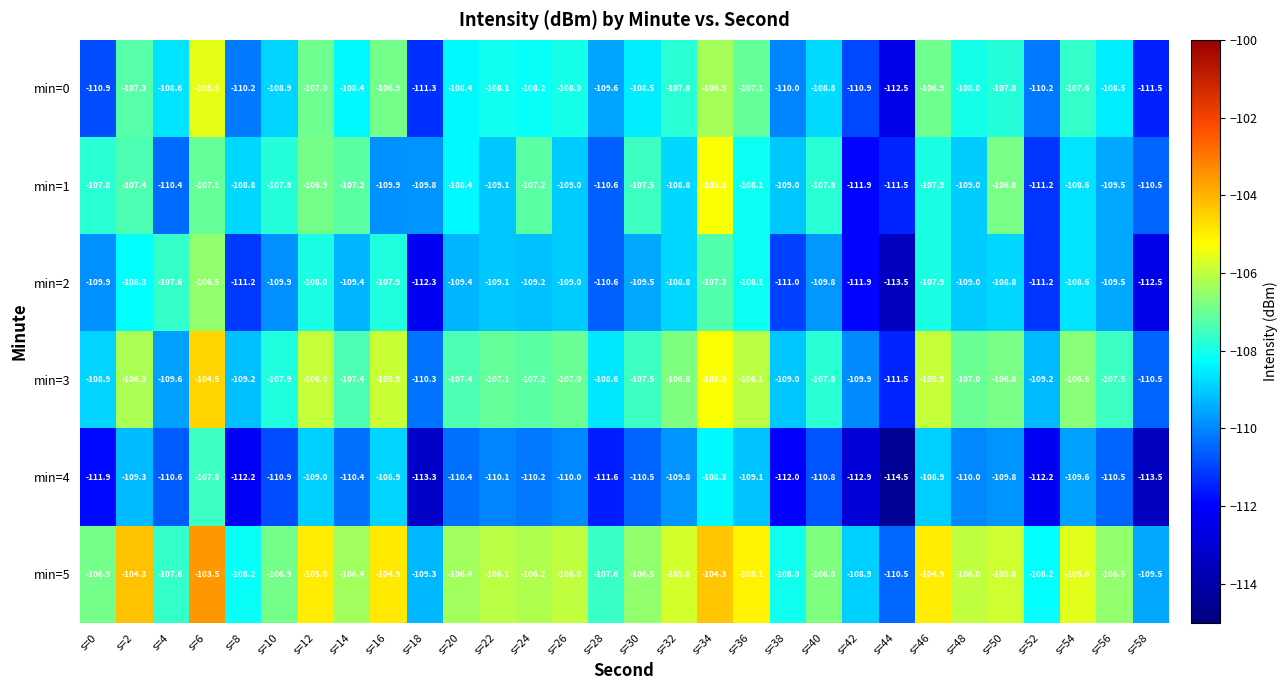

At how many categories does at least one series exceed -109?

27